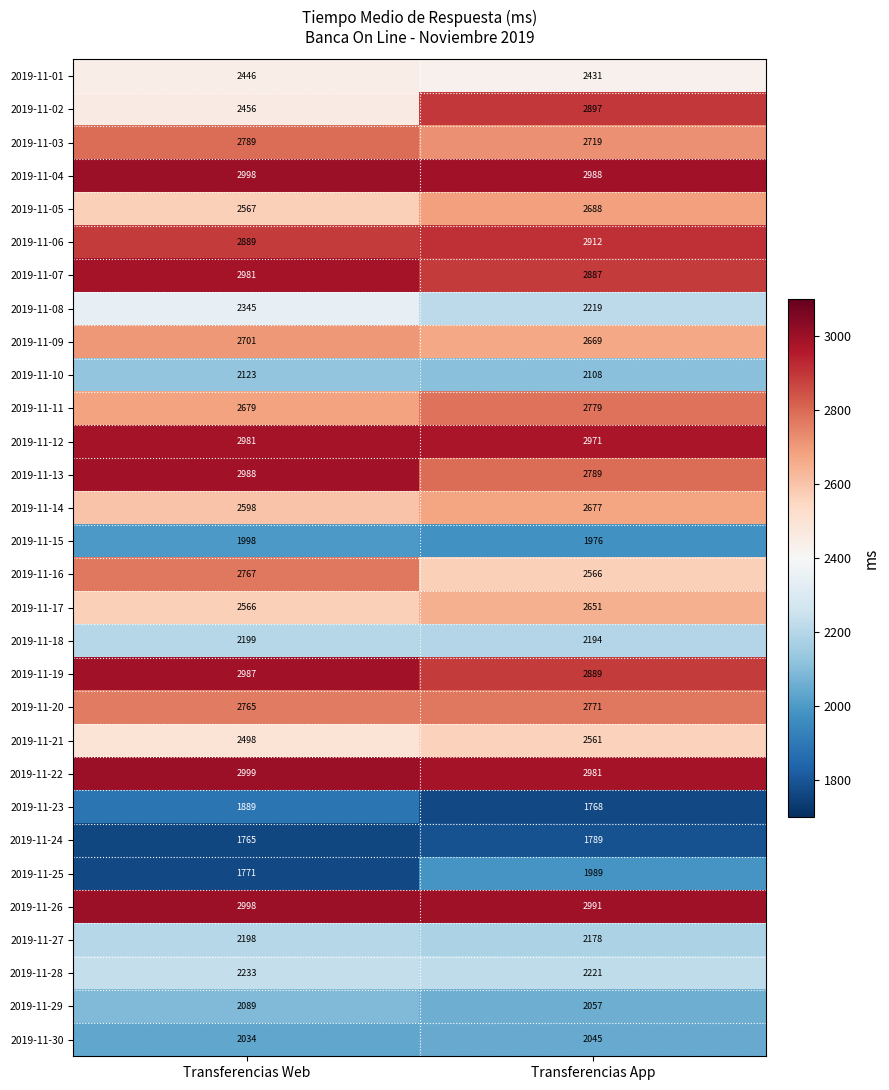

What is the spread (max minus min) of values at Transferencias Web?

1234